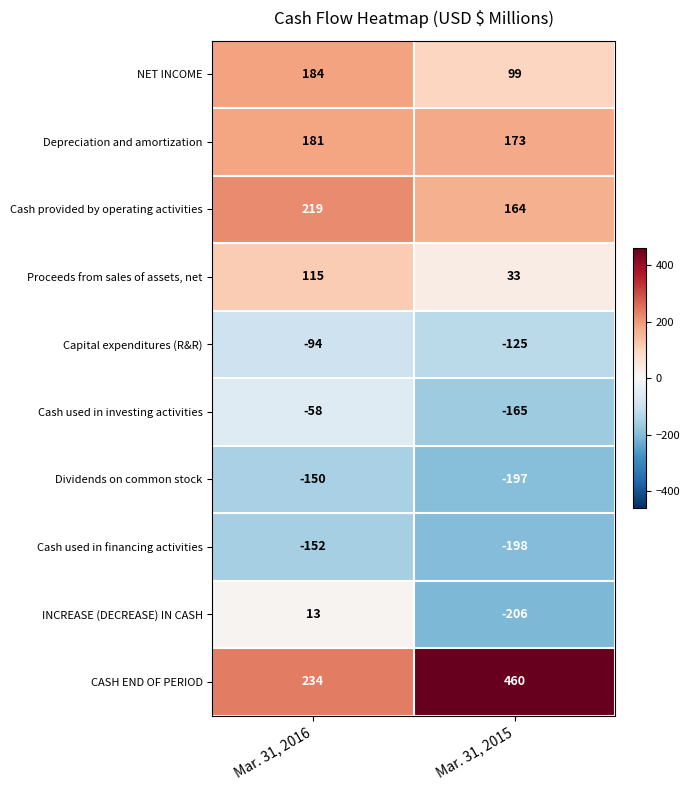

At which category does the chart reach its peak across all series?

Mar. 31, 2015